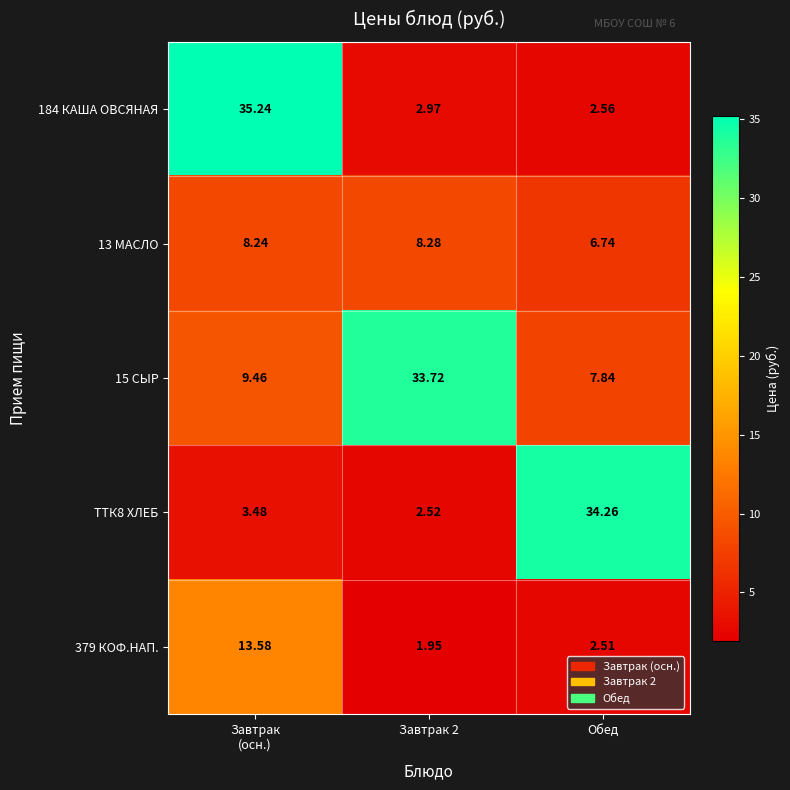

Where is 13 МАСЛО nearest to the value 7?

Обед